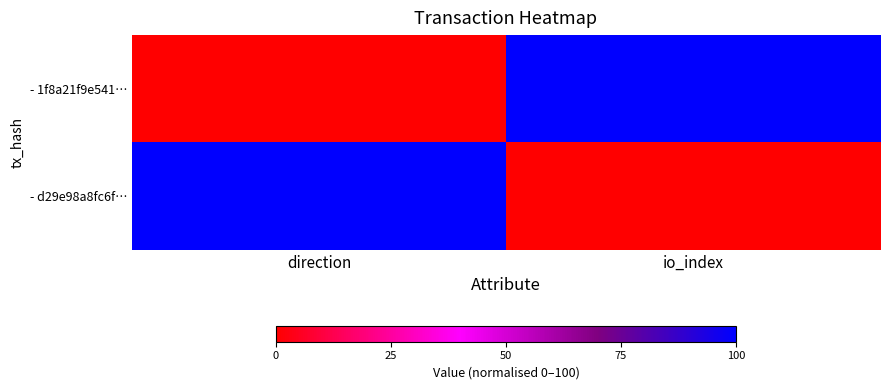

Reading left to right, transcribe all the data shown in this chart.

- 1f8a21f9e541…: direction=0	io_index=100
- d29e98a8fc6f…: direction=100	io_index=0